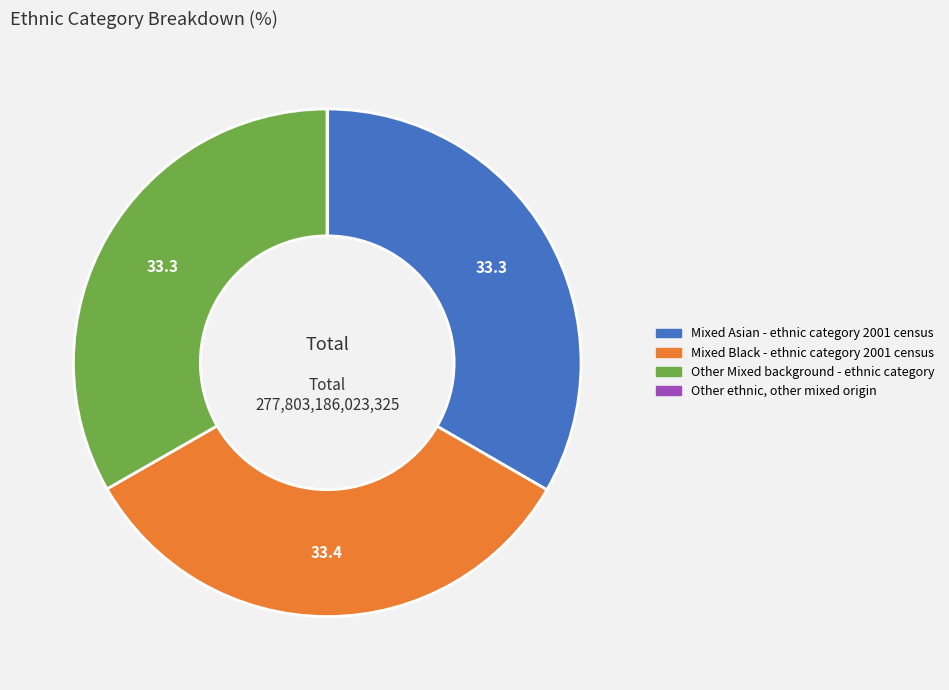

Is Other Mixed background - ethnic category the majority of the pie?

No